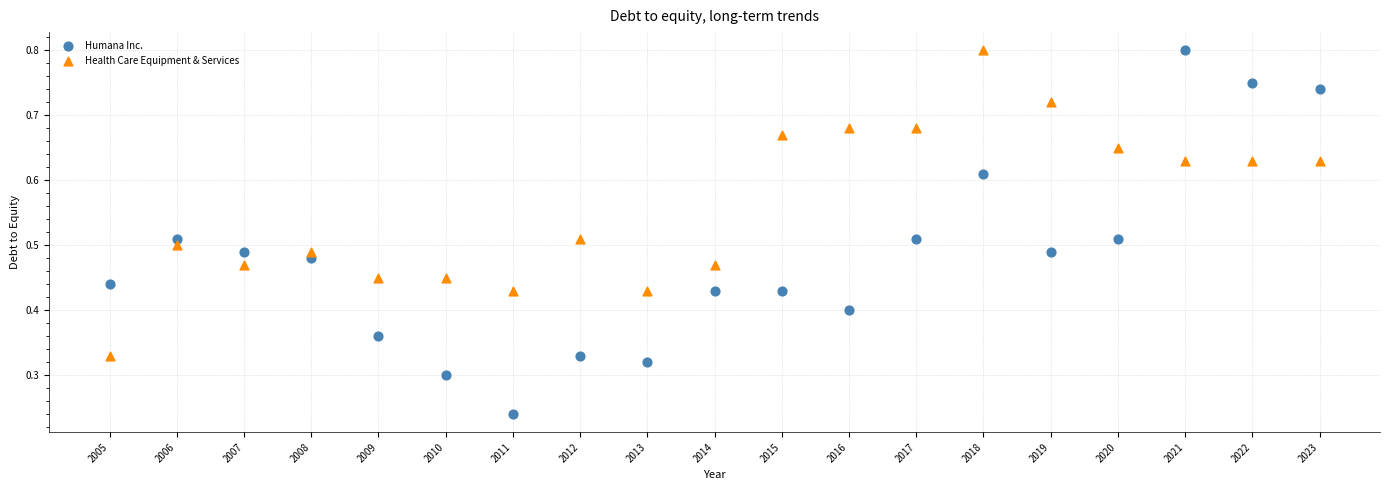

What is the X range (max minus min) for the scatter plot?

18.0